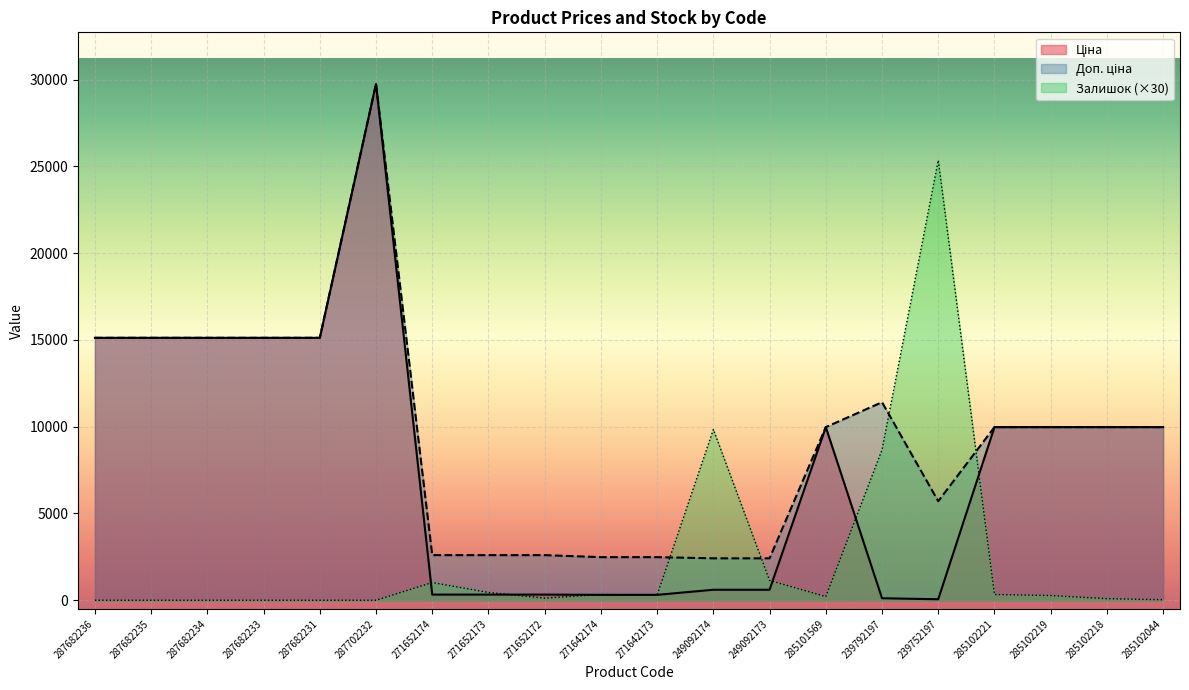

List the labels in order of Ціна value, smallest first.

239752197, 239792197, 271642174, 271642173, 271652174, 271652173, 271652172, 249092174, 249092173, 285101569, 285102221, 285102219, 285102218, 285102044, 287682236, 287682235, 287682234, 287682233, 287682231, 287702232